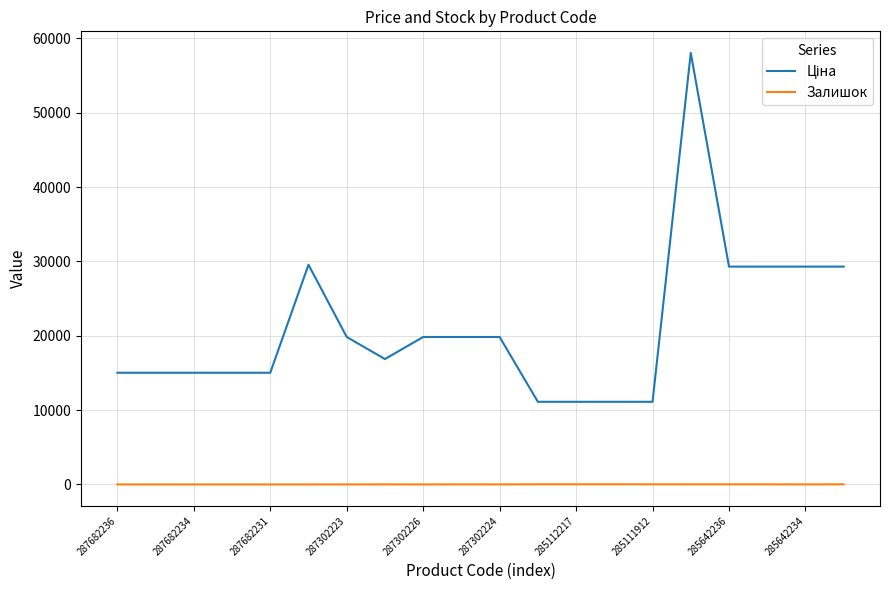

What is the maximum value shown in the chart?

58037.0